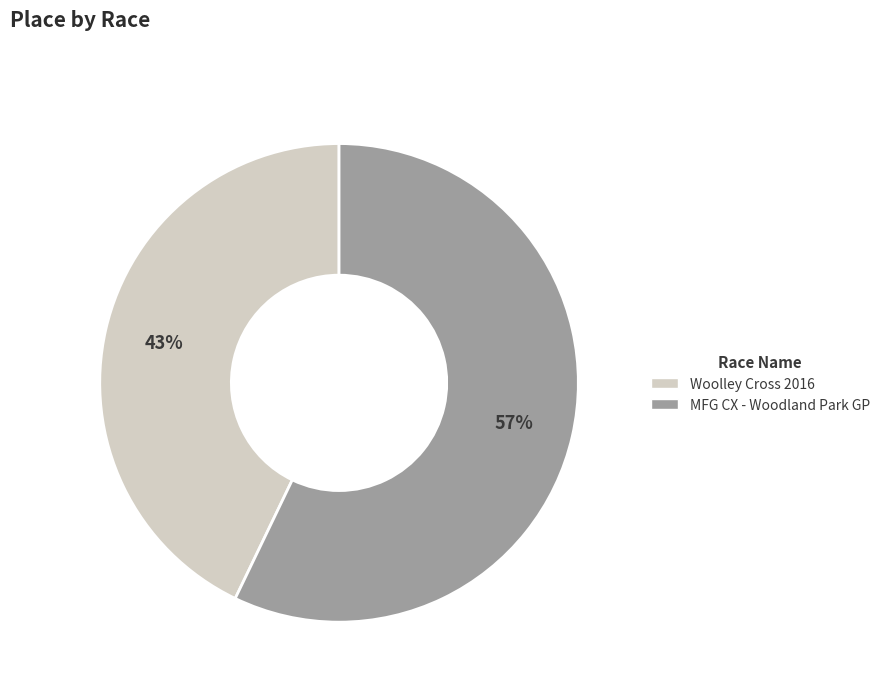

Does MFG CX - Woodland Park GP represent more than half of the total?

Yes